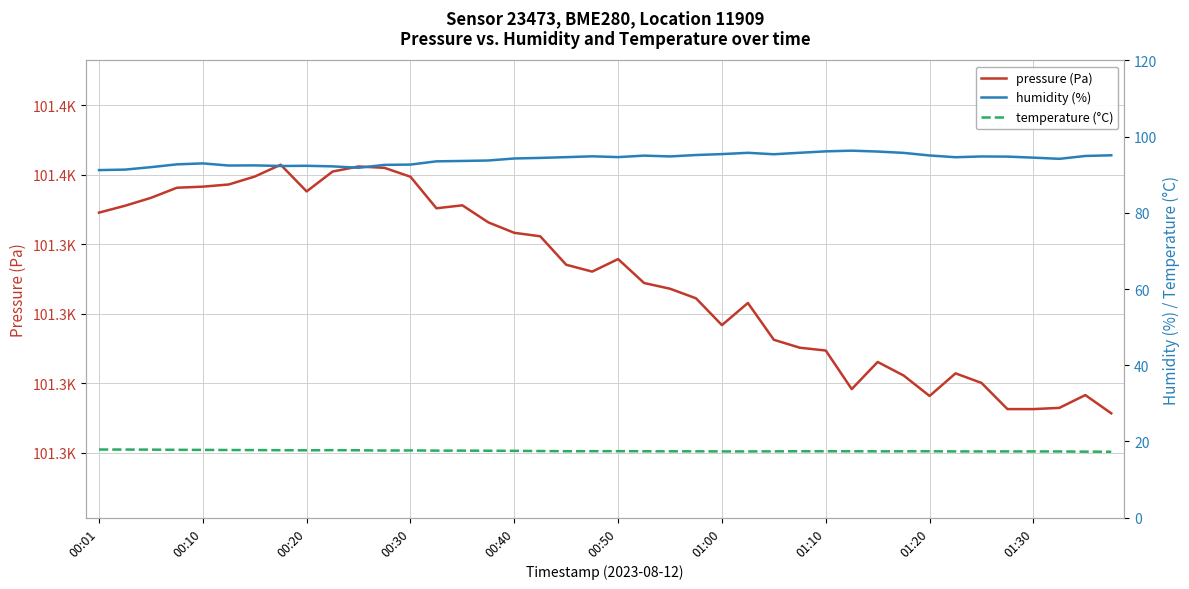

Where is temperature (°C) nearest to the value 17?

39